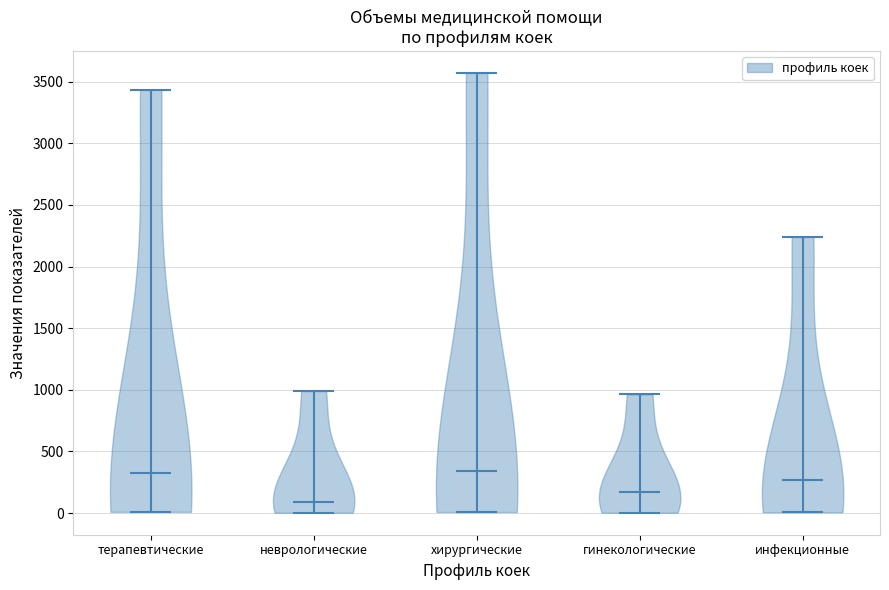

Reading left to right, read every violin against the y-axis: where its median line is, and the lowest and highest points it reaches. The values are not printed on the chart, so give them approximately, as read against the axis.

терапевтические: median line 300, lowest point 0, highest point 3450
неврологические: median line 100, lowest point 0, highest point 1000
хирургические: median line 350, lowest point 0, highest point 3550
гинекологические: median line 200, lowest point 0, highest point 950
инфекционные: median line 250, lowest point 0, highest point 2250